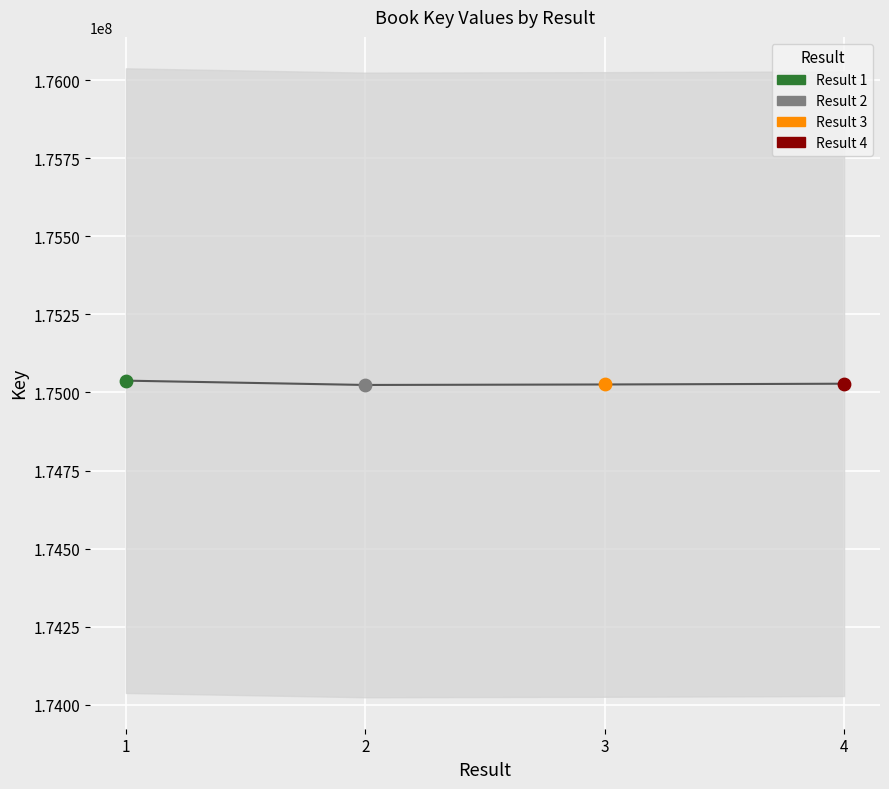

What is the change in value from 3 to 4?

+2463